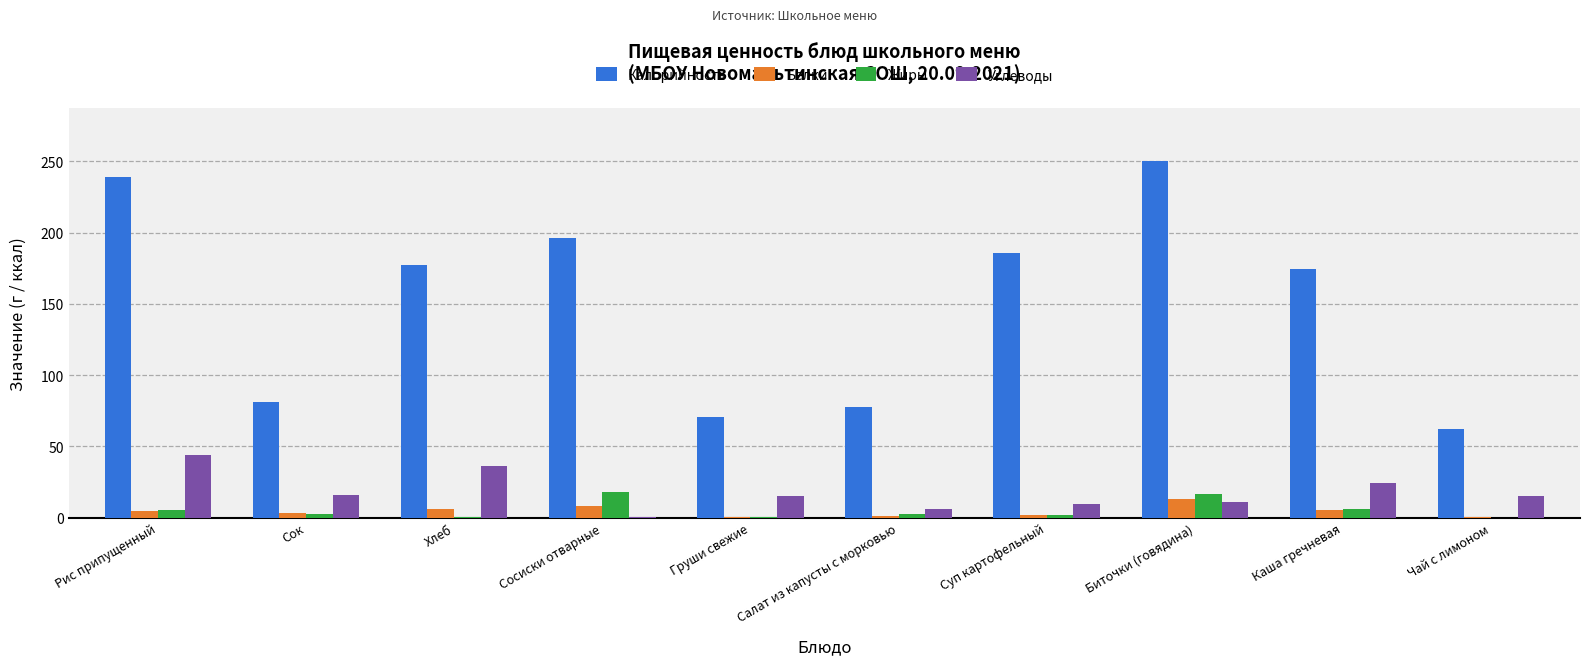

What is the sum of all Углеводы values?

178.3